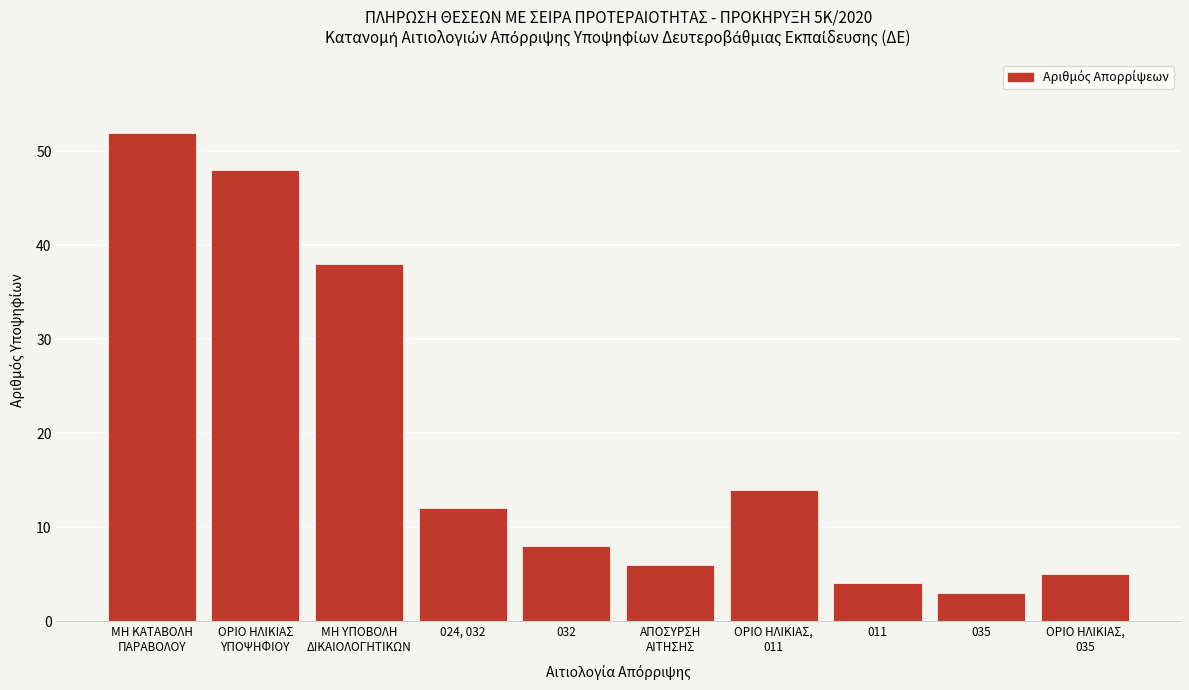

Reading right to left, extract all data points from this chart.

5	3	4	14	6	8	12	38	48	52